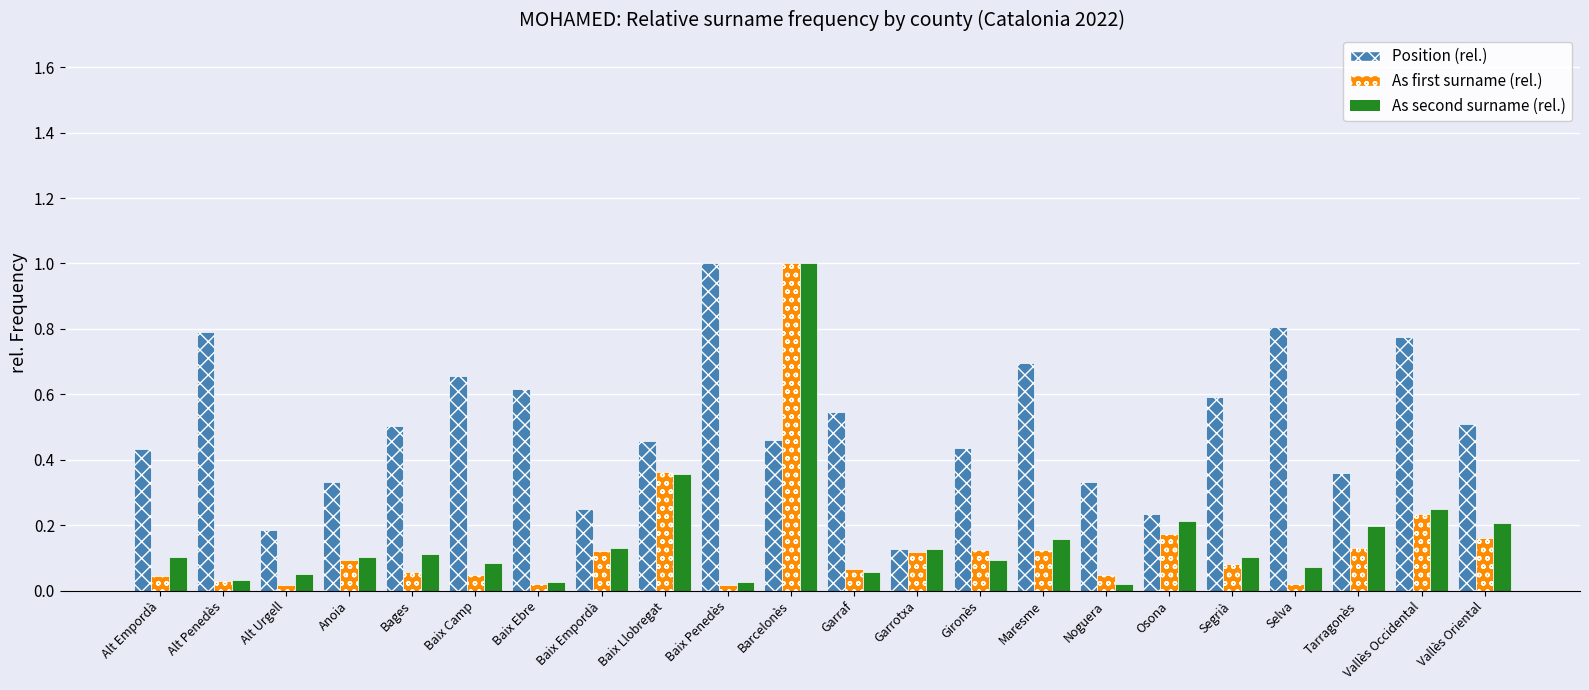

What are all the series names shown in the legend?

Position (rel.), As first surname (rel.), As second surname (rel.)